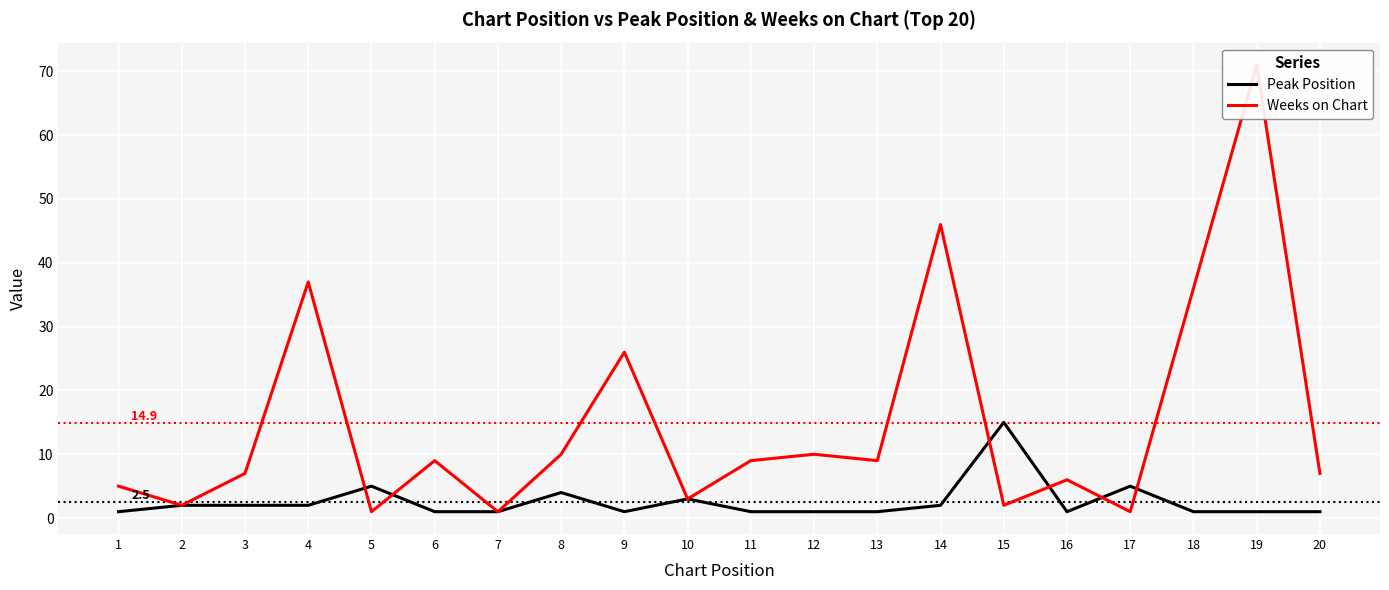

How many distinct data groups are displayed?

2